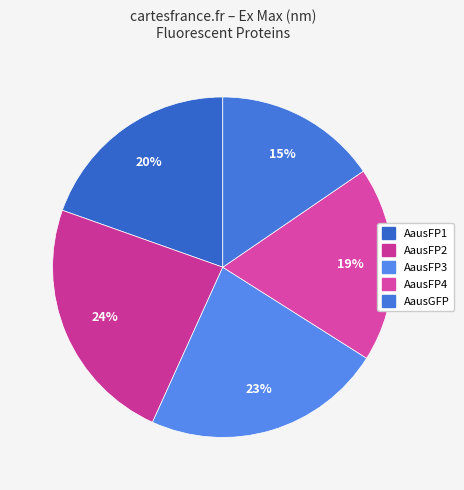

Rank the categories by value from highest to lowest.

AausFP2, AausFP3, AausFP1, AausFP4, AausGFP